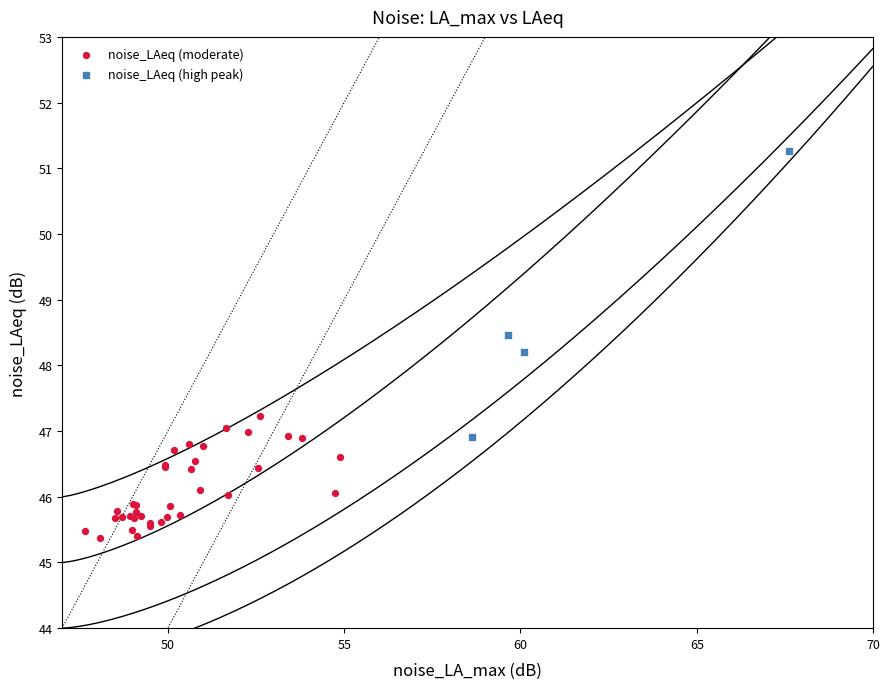

Which series has the largest Y range (max minus min)?

noise_LAeq (high peak)